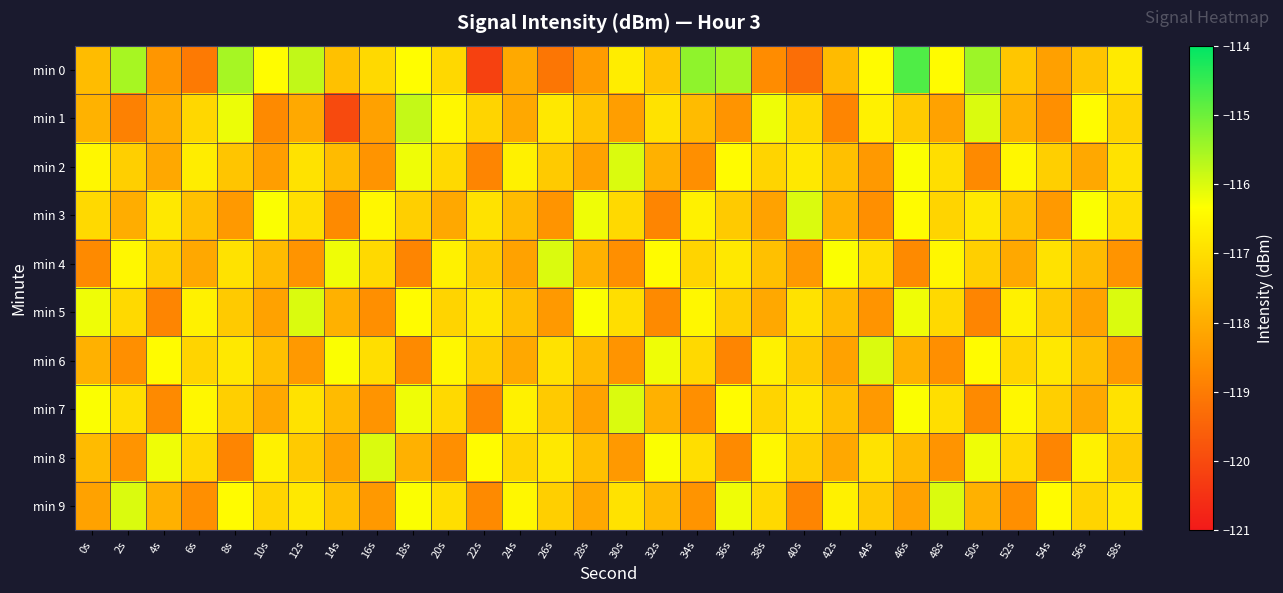

List the series in order of their peak value, highest first.

min 0, min 1, min 2, min 3, min 4, min 5, min 6, min 7, min 8, min 9